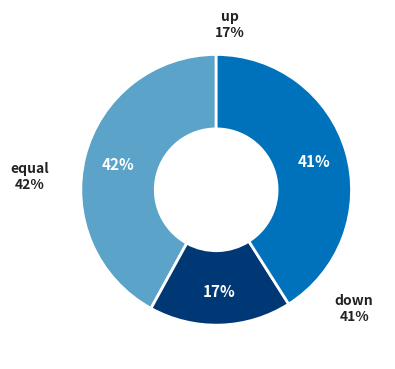

What percentage is the up slice, to the nearest percent?

17%